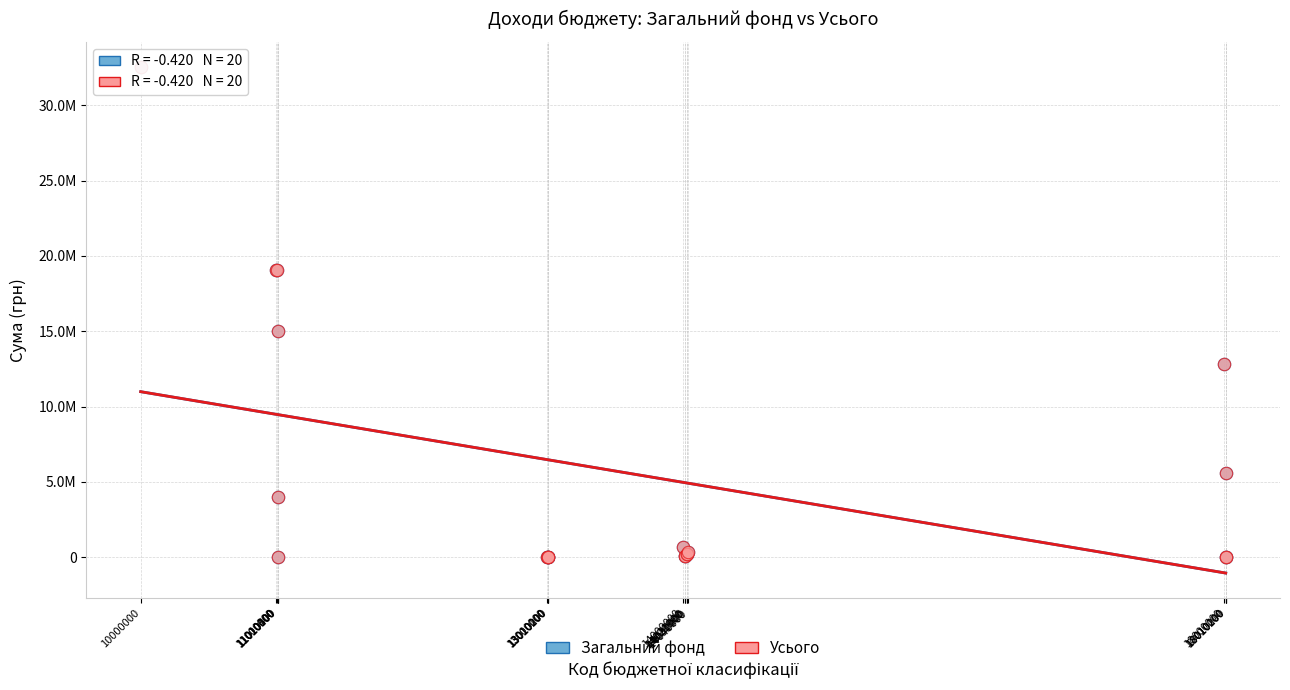

What are all the series names shown in the legend?

Загальний фонд, Усього